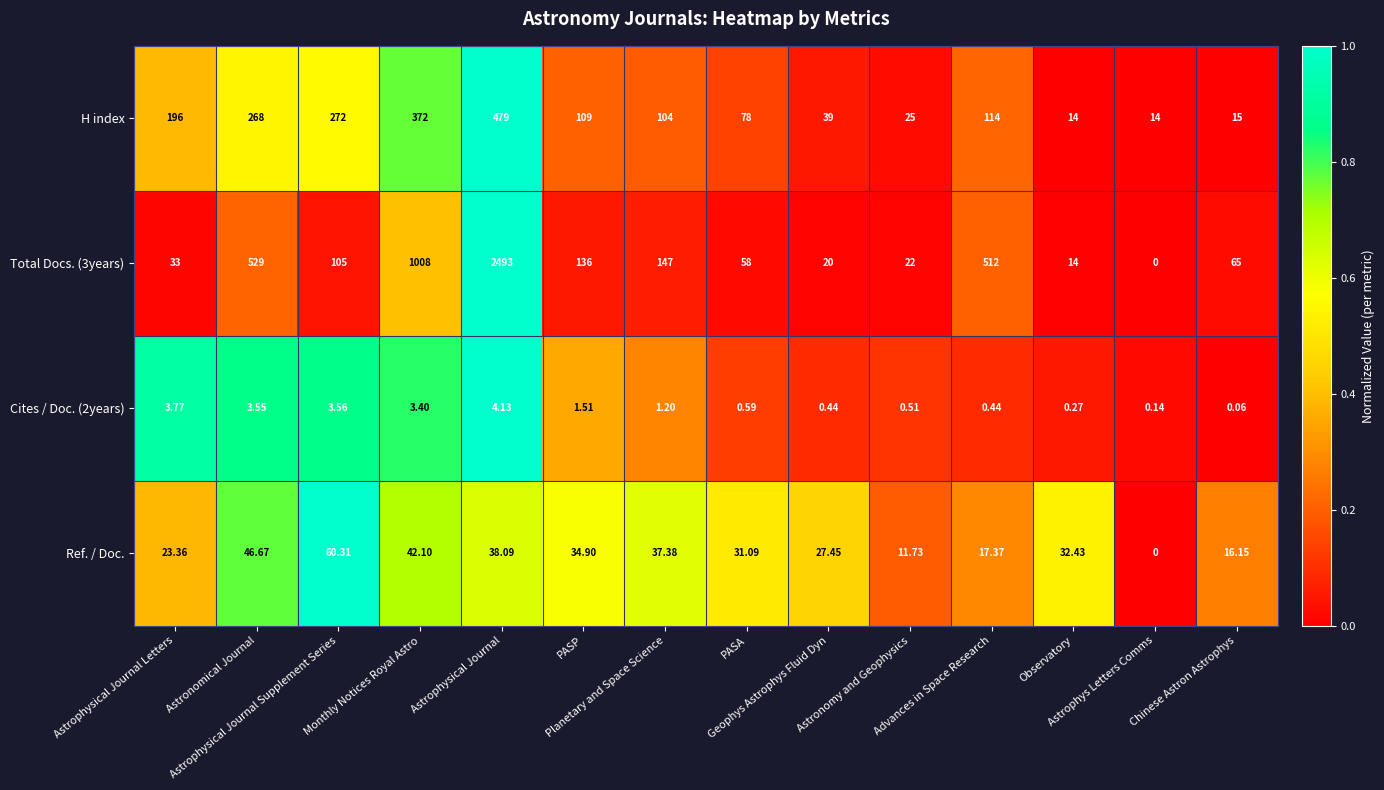

Which series changed the most between Astronomical Journal and PASA?

Total Docs. (3years)